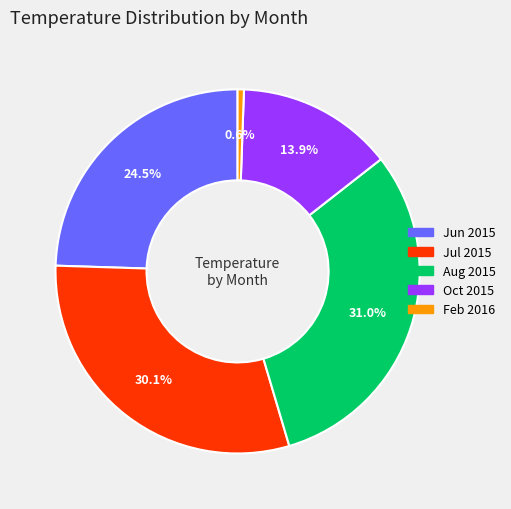

Is there a majority slice in this chart?

No